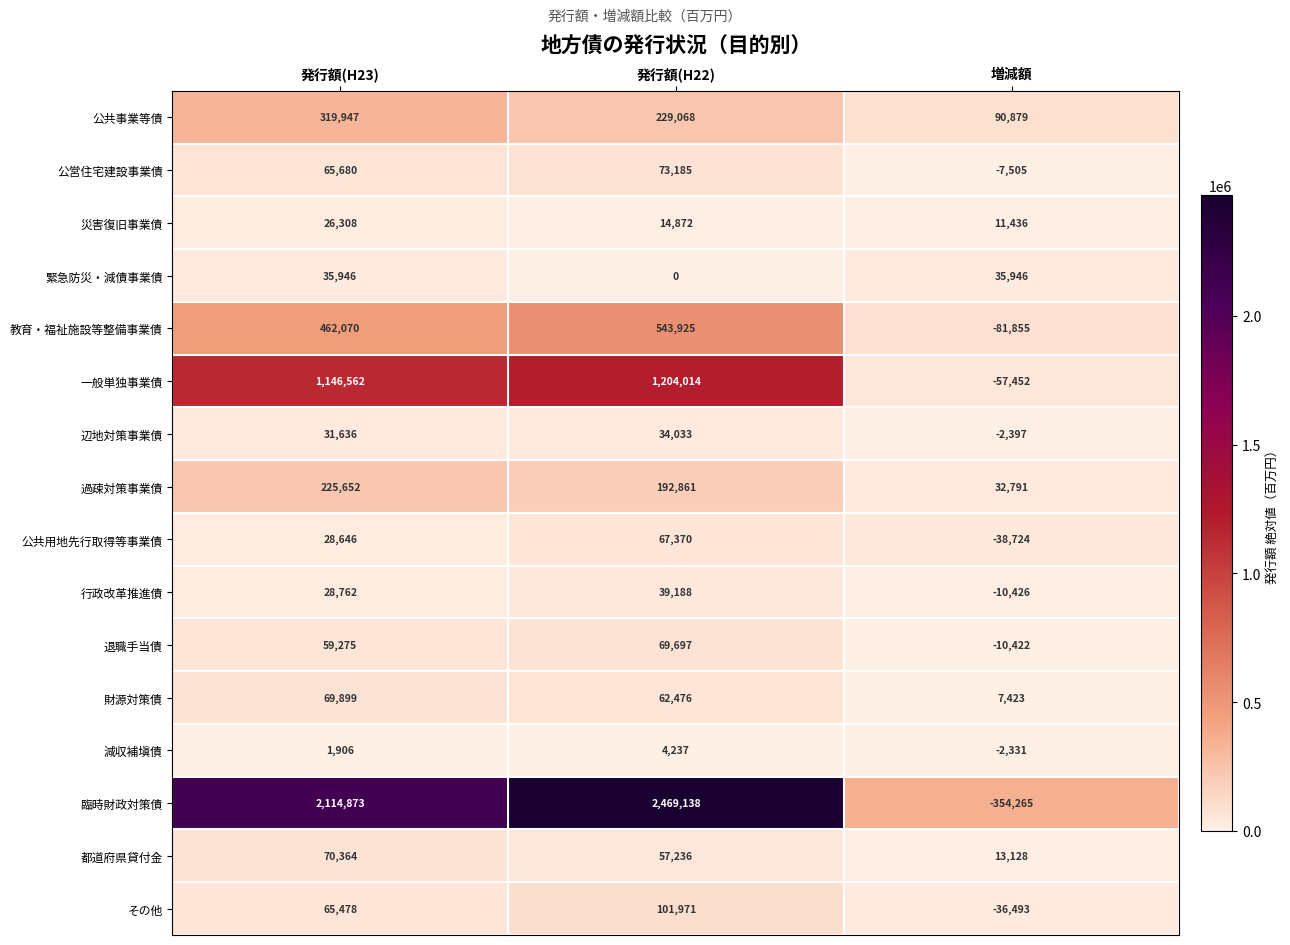

At which label does 過疎対策事業債 reach its peak?

発行額(H23)